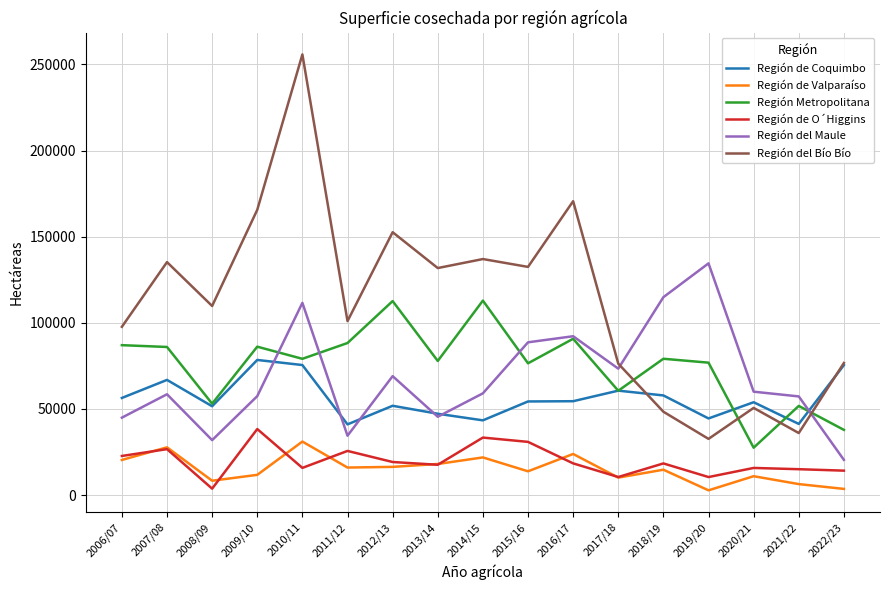

The Región del Maule series shows 34486.4 at 2011/12. True or false?

True